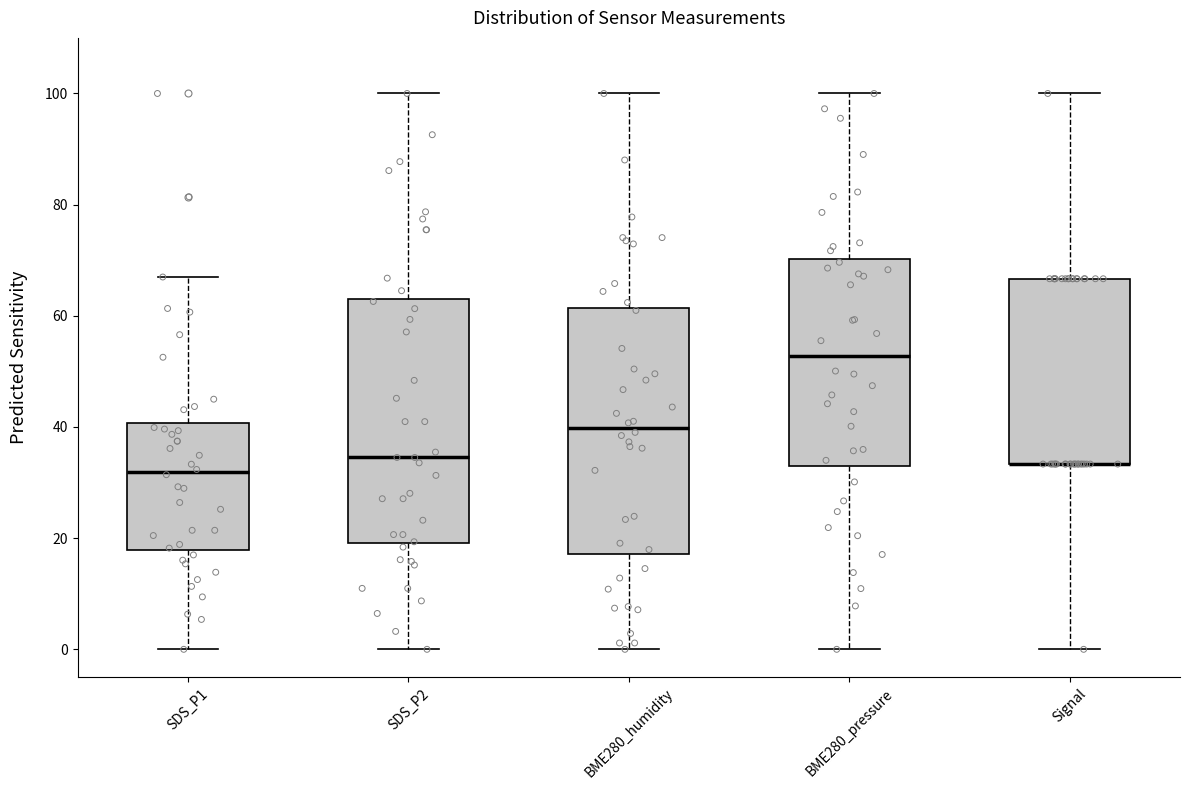

Reading left to right, transcribe this box plot: for each box, give where its median line is, the range the box spans, and where its two whiskers end, as read against the y-axis. The values are not printed on the chart, so give them approximately, as read against the axis.

SDS_P1: median 32, box 18 to 40, whiskers 0 to 66
SDS_P2: median 34, box 20 to 64, whiskers 0 to 100
BME280_humidity: median 40, box 18 to 62, whiskers 0 to 100
BME280_pressure: median 52, box 34 to 70, whiskers 0 to 100
Signal: median 34 (drawn on the box's lower edge), box 34 to 66, whiskers 0 to 100